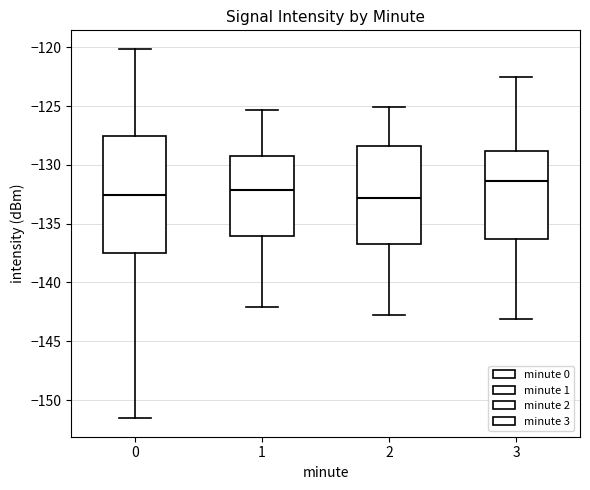

Where does the median line of the box at x = 0 sit on the y-axis? The values are not printed on the chart, so give them approximately, as read against the axis.

-132.5